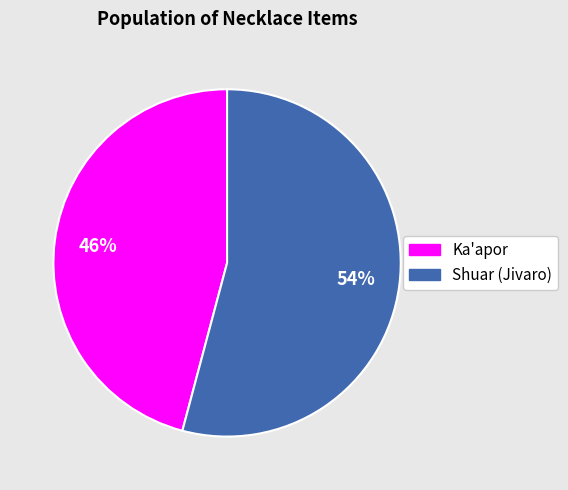

Which has a higher value, Shuar (Jivaro) or Ka'apor?

Shuar (Jivaro)